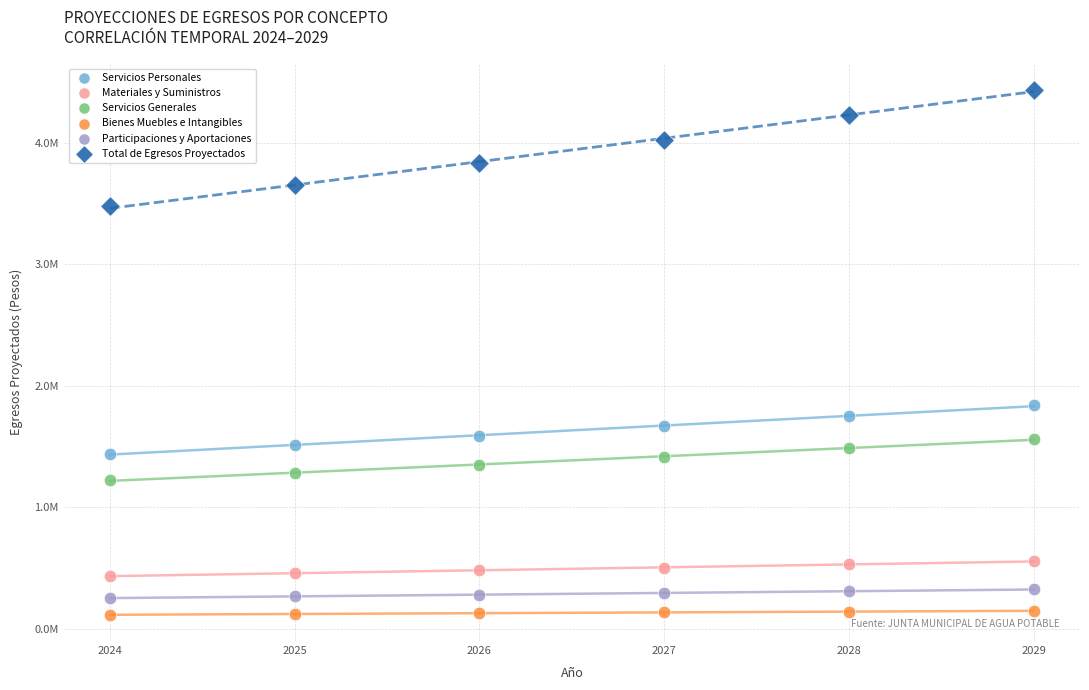

What are all the series names shown in the legend?

Servicios Personales, Materiales y Suministros, Servicios Generales, Bienes Muebles e Intangibles, Participaciones y Aportaciones, Total de Egresos Proyectados